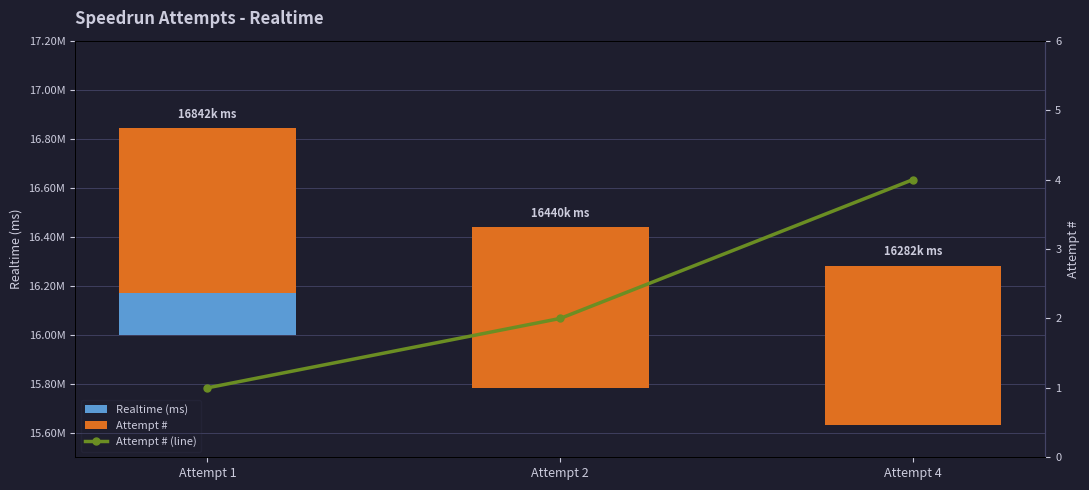

What is the average value of the Attempt # (line) series?

2.3